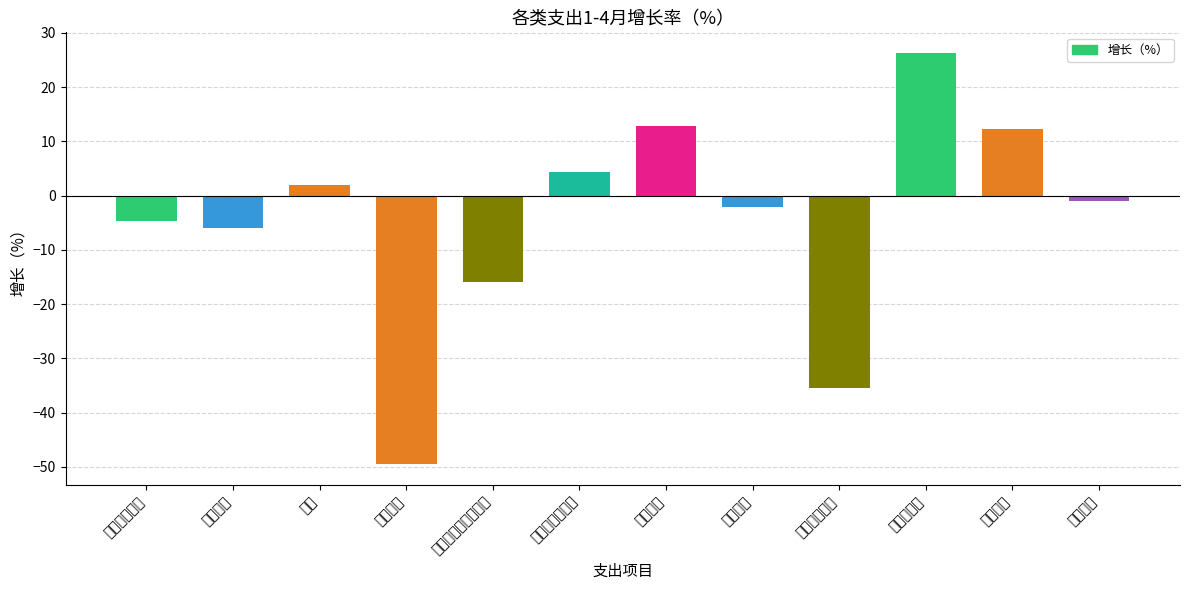

How many values are above zero?

5